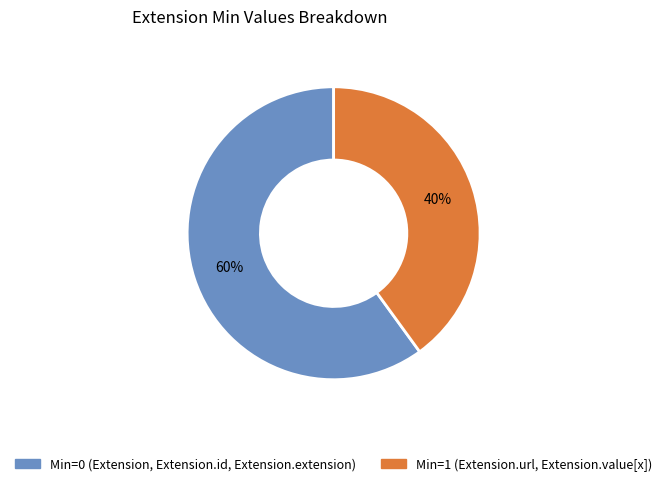

What is the largest slice in the pie chart?

Min=0 (Extension, Extension.id, Extension.extension)